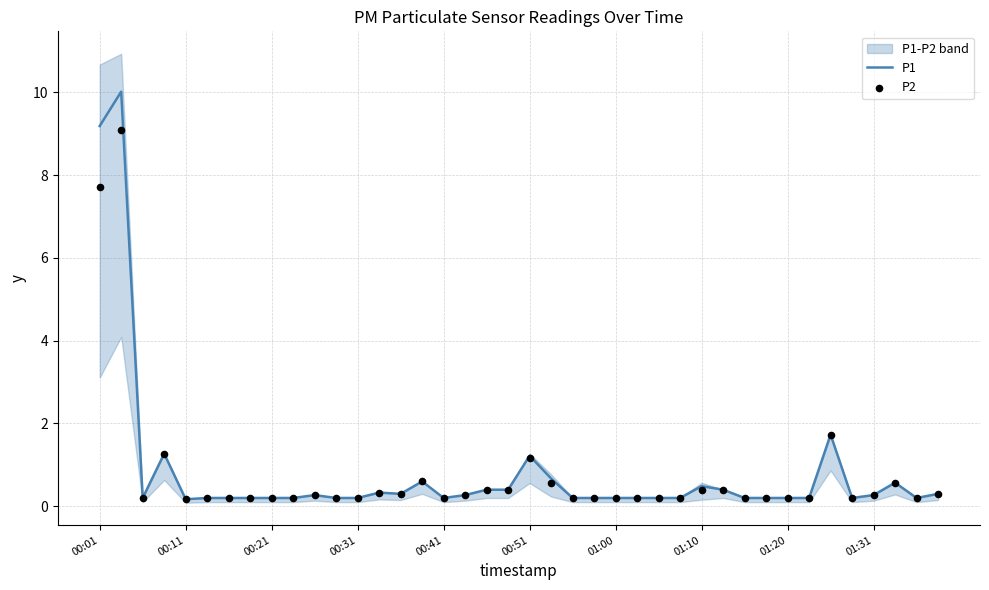

Which series reaches the minimum Y coordinate?

P1